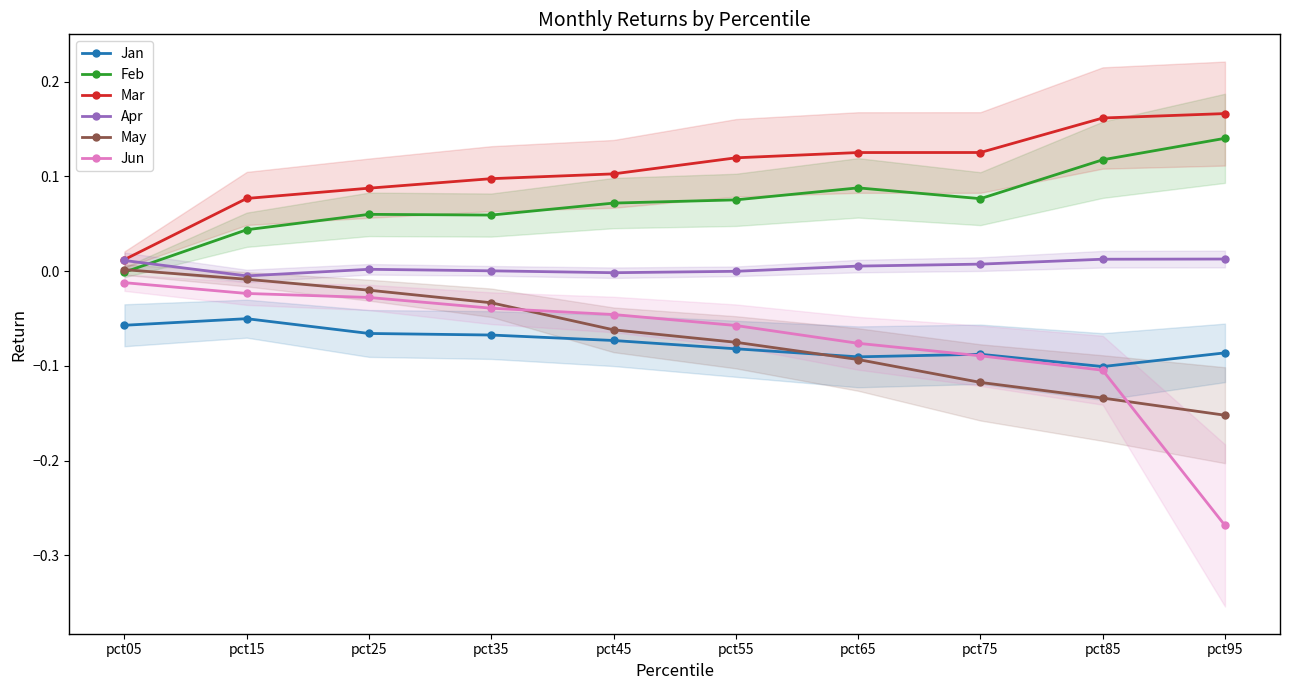

What are all the series names shown in the legend?

Jan, Feb, Mar, Apr, May, Jun